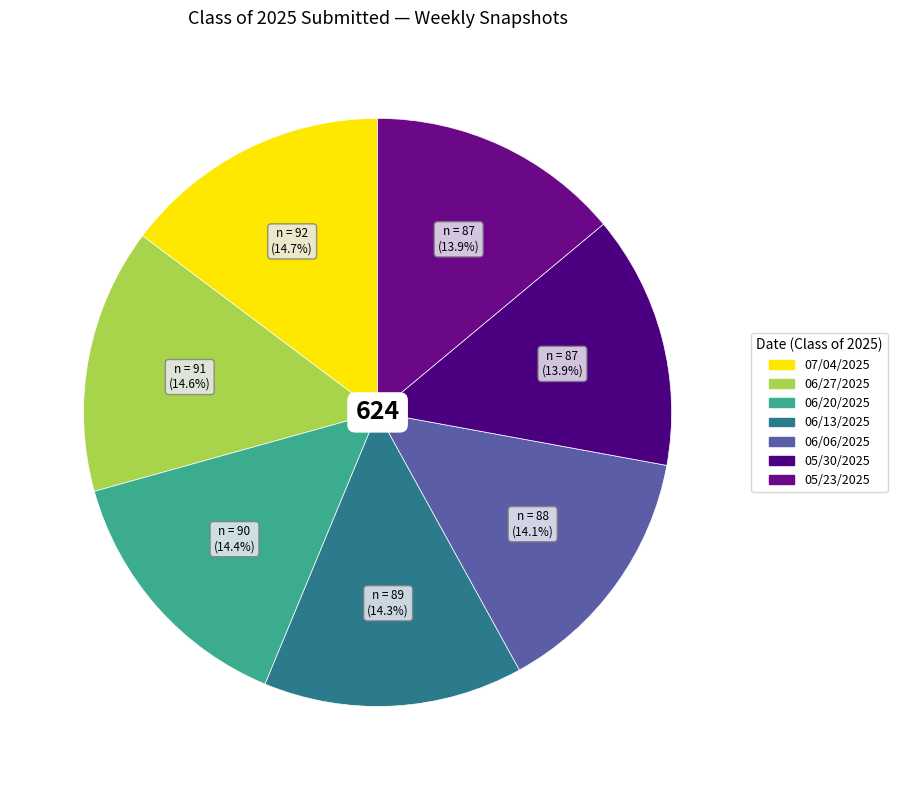

Does 05/23/2025 account for over 50% of the chart?

No